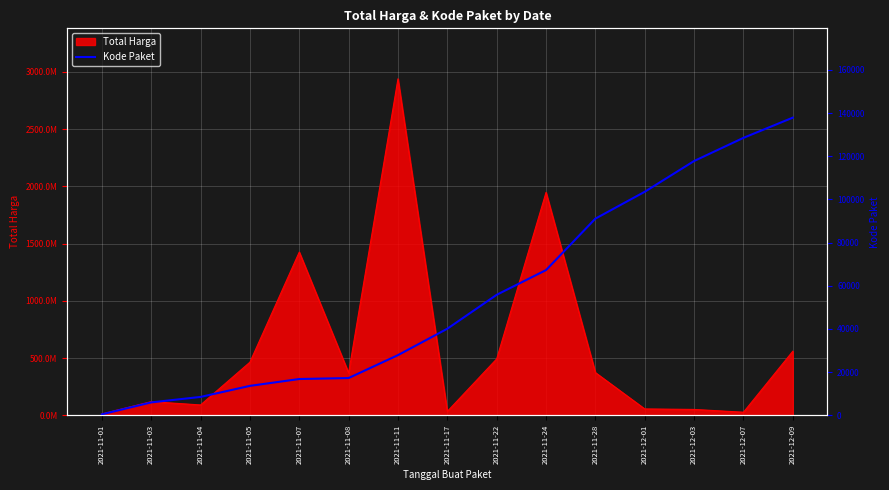

What is the difference between the maximum and minimum values?

137412